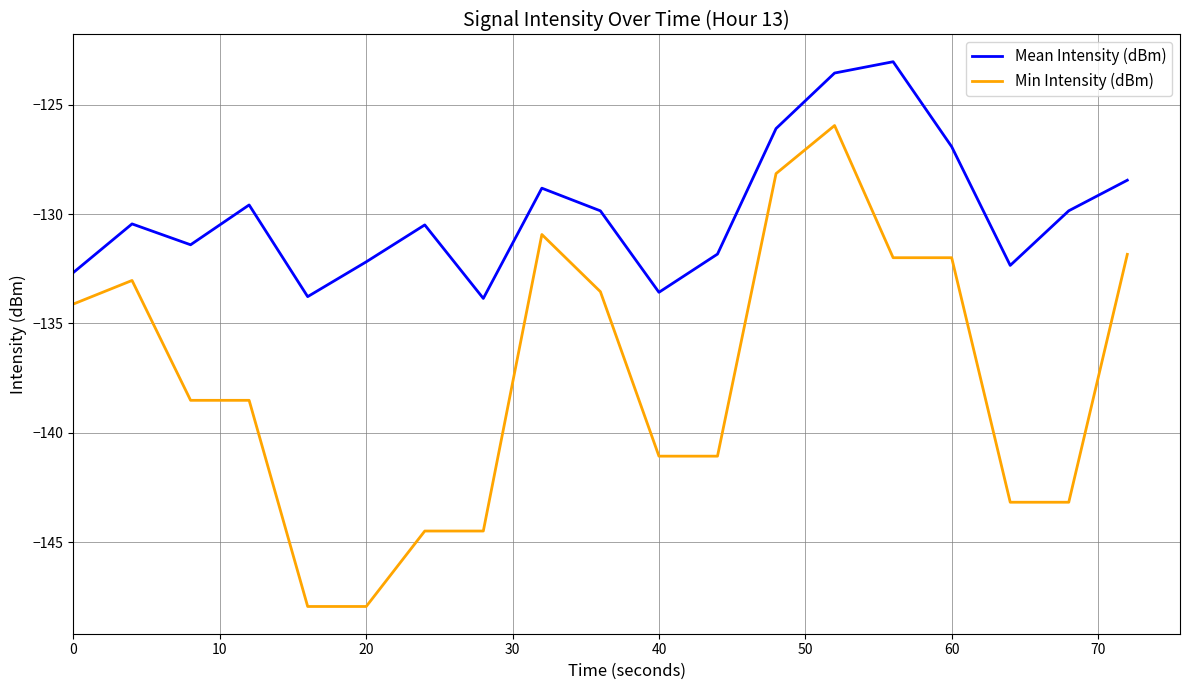

True or false: Mean Intensity (dBm) and Min Intensity (dBm) intersect in this chart.

False